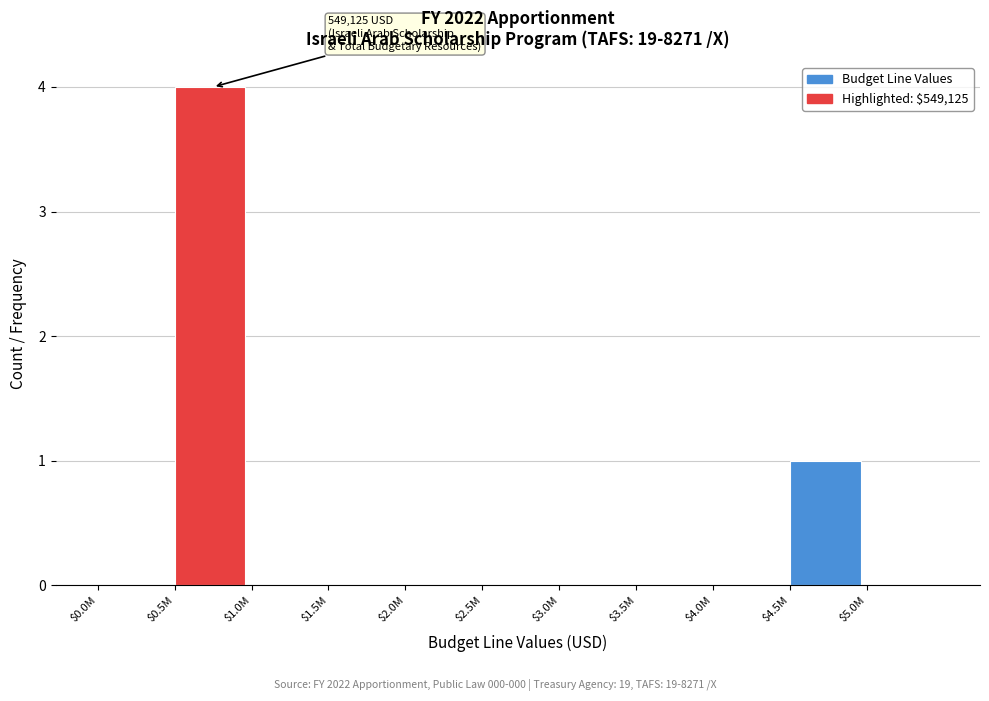

At which label is the value closest to 2?

$4.5M